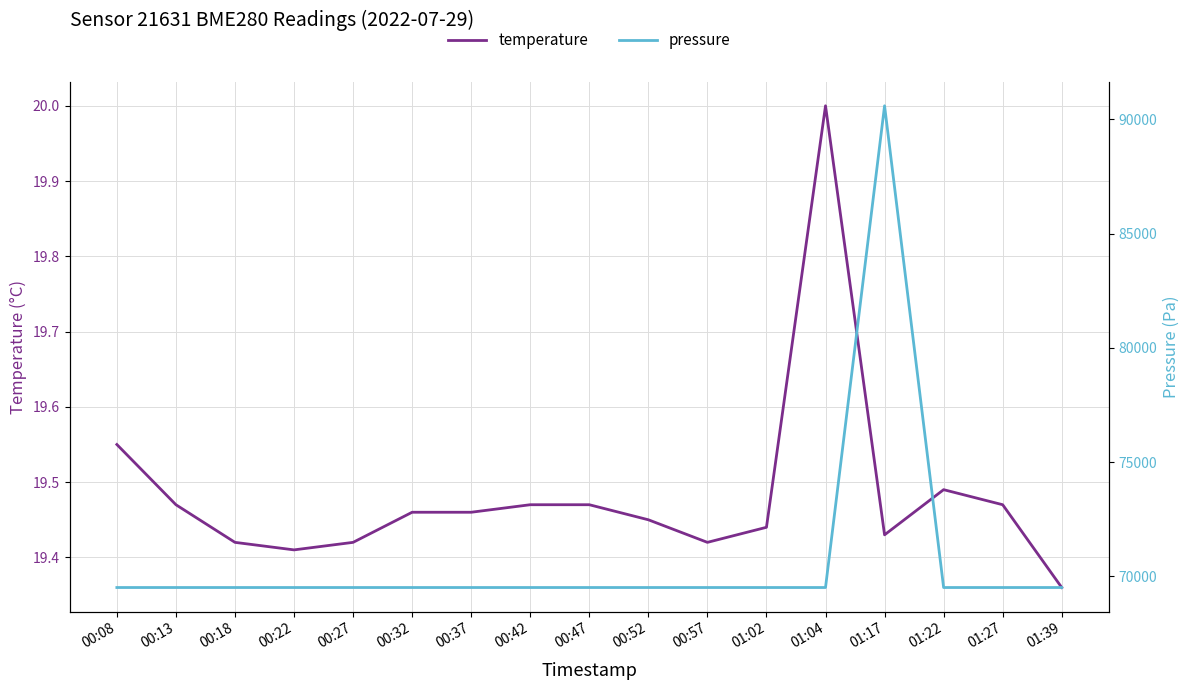

Rank the categories by pressure value from highest to lowest.

01:17, 00:08, 00:13, 00:18, 00:22, 00:27, 00:32, 00:37, 00:42, 00:47, 00:52, 00:57, 01:02, 01:04, 01:22, 01:27, 01:39